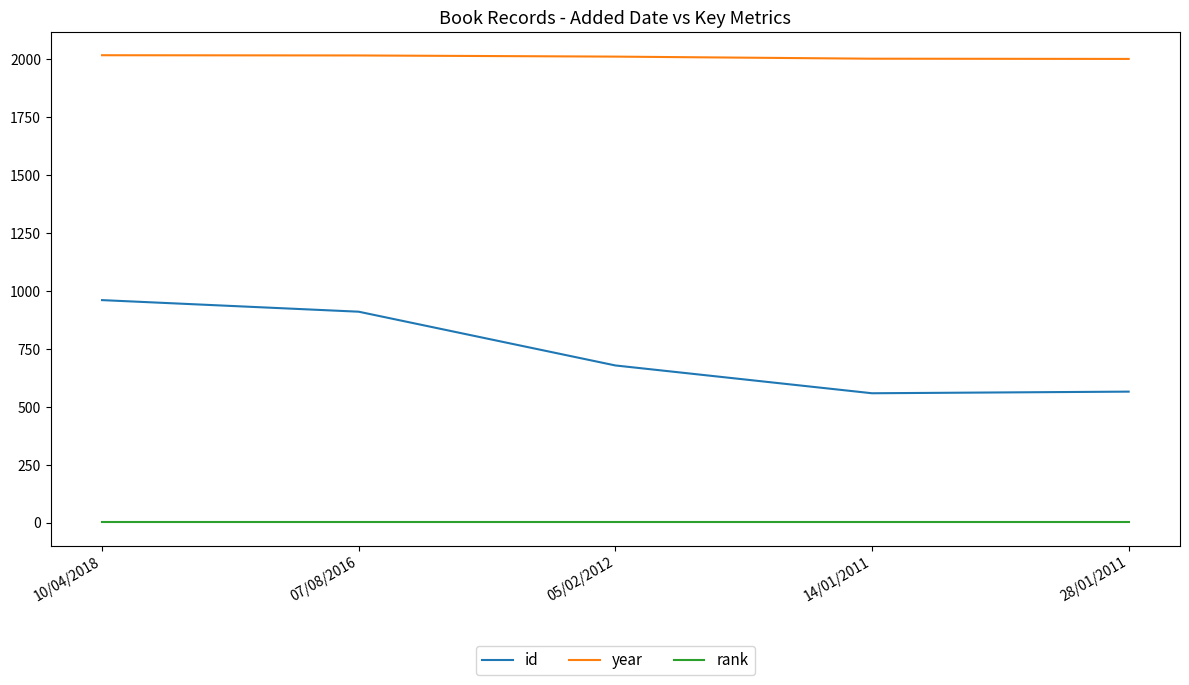

True or false: id and year cross at least once.

False